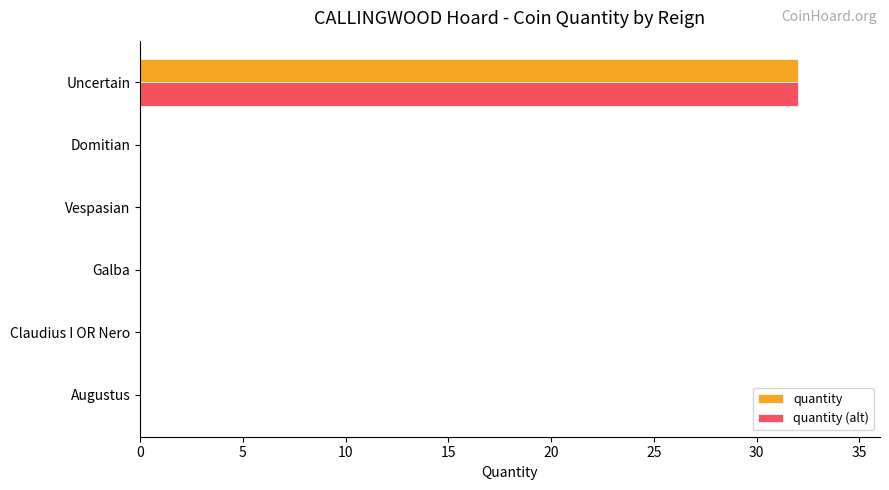

The value of quantity at Domitian is 0. True or false?

True